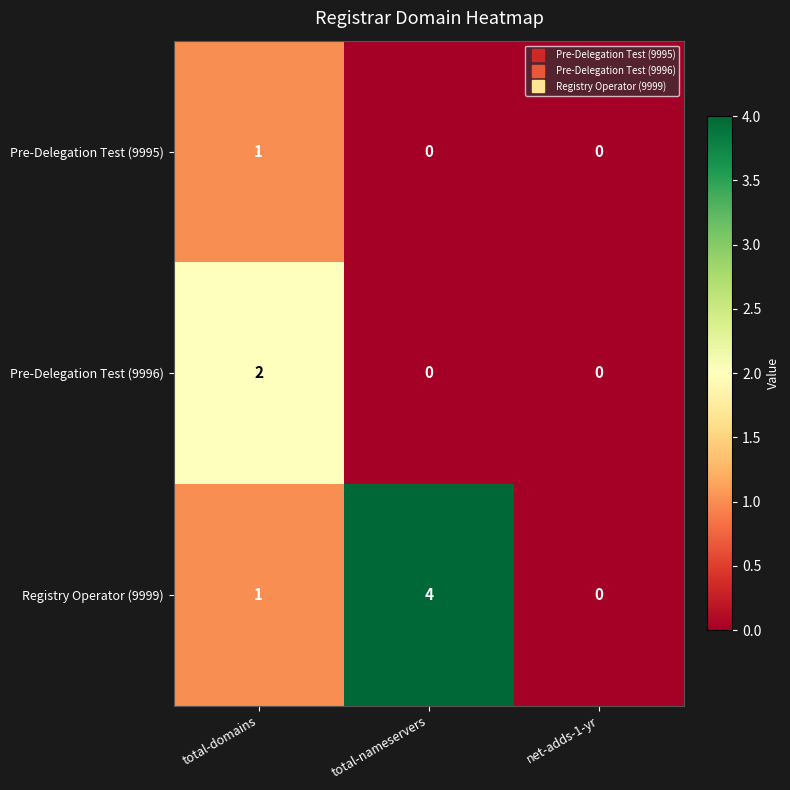

Which series changed the most between total-domains and total-nameservers?

Registry Operator (9999)